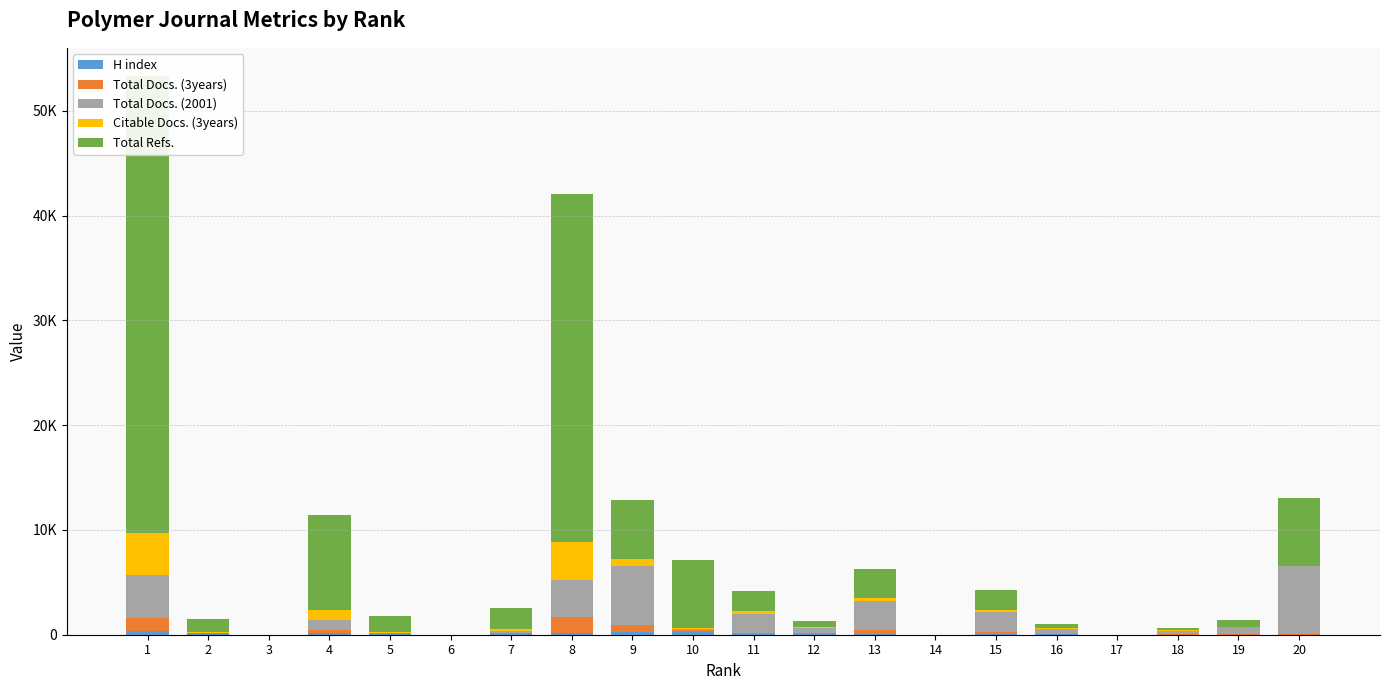

What is the value of the H index bar at the 4th from the left?

162